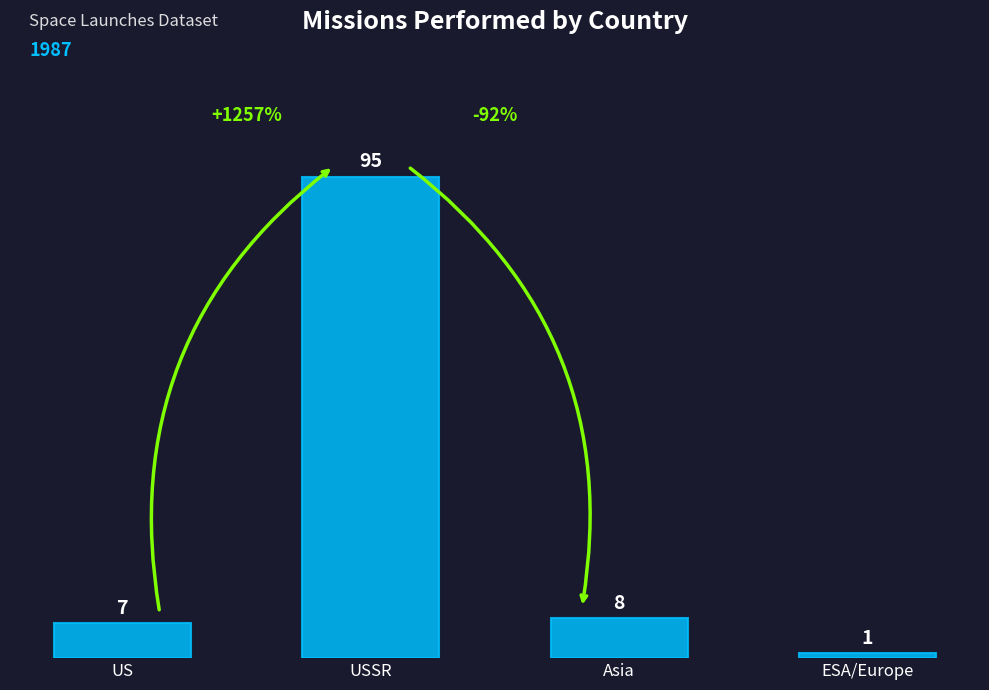

The chart shows a value of 1 at ESA/Europe. True or false?

True